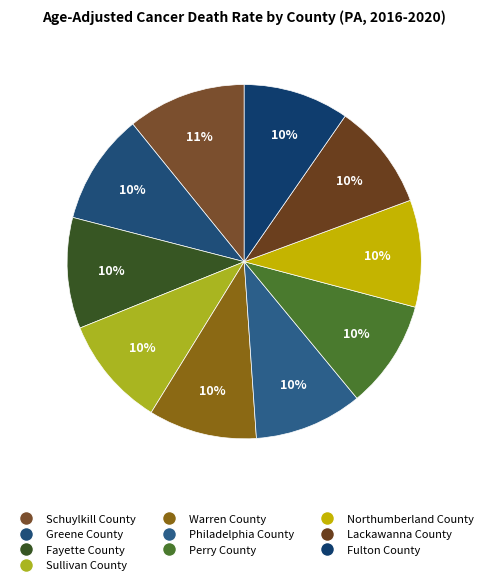

Count the number of slices in the pie.

10